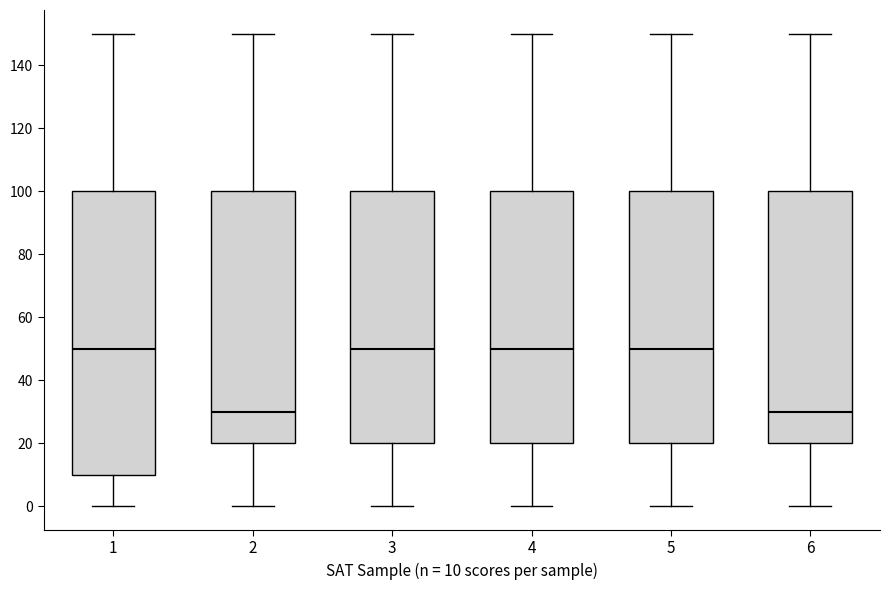

Where does the upper whisker of the box at x = 3 end on the y-axis? The values are not printed on the chart, so give them approximately, as read against the axis.

150